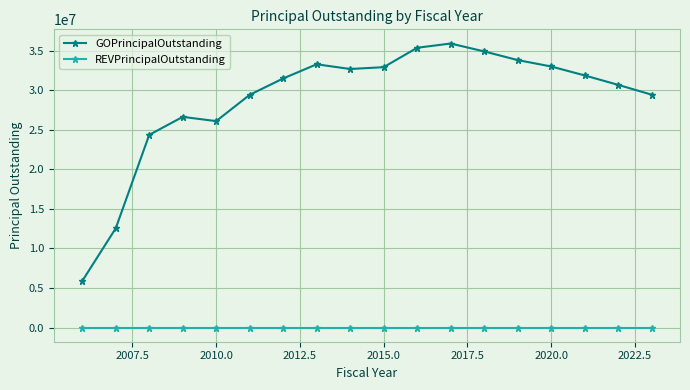

What is the value of the GOPrincipalOutstanding point at the 9th from the left?

32690000